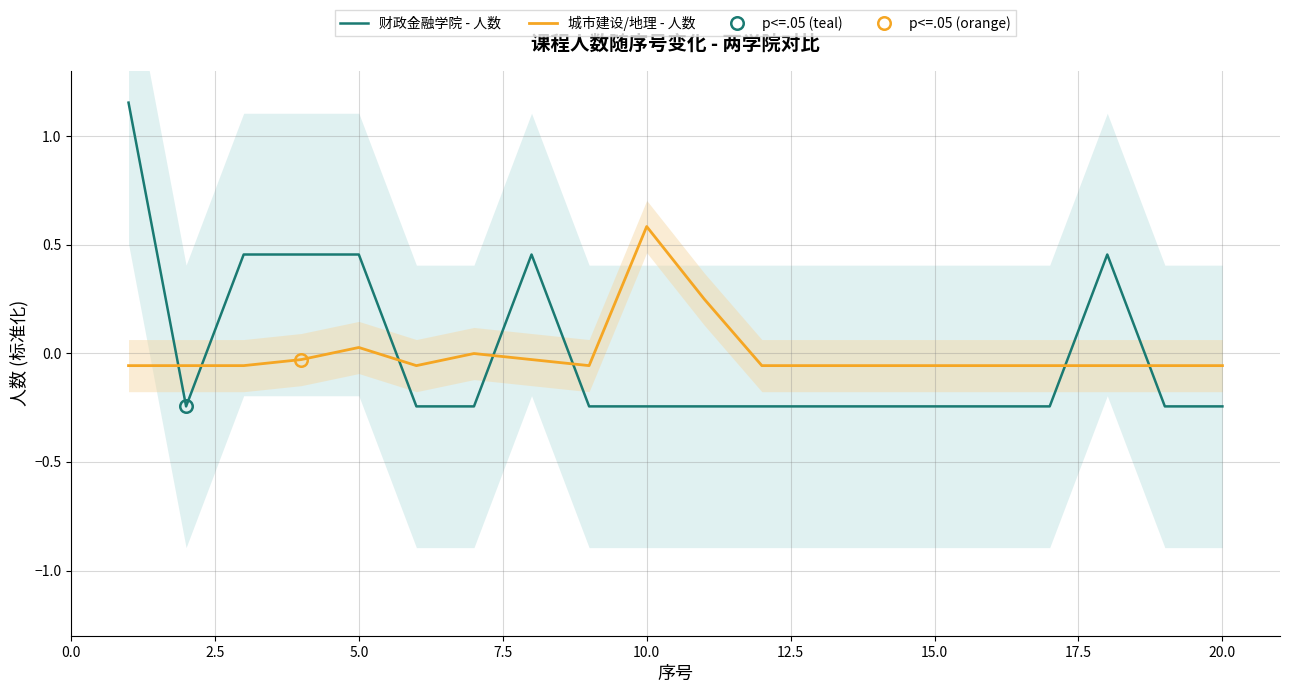

After their last crossing, which series has the higher values: 财政金融学院 - 人数 or 城市建设/地理 - 人数?

城市建设/地理 - 人数